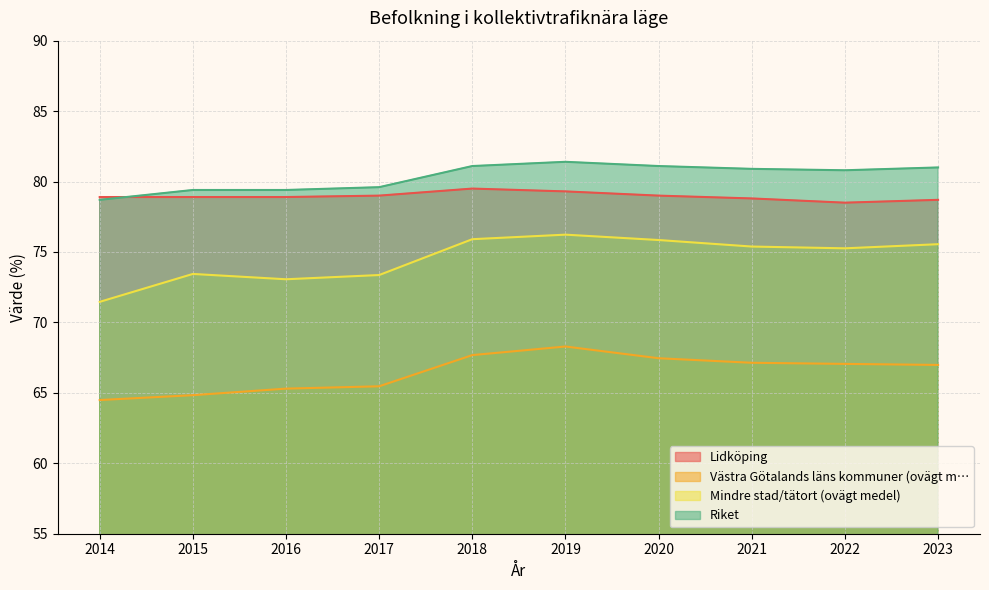

True or false: Riket has a value of 46.6 at 2018.

False